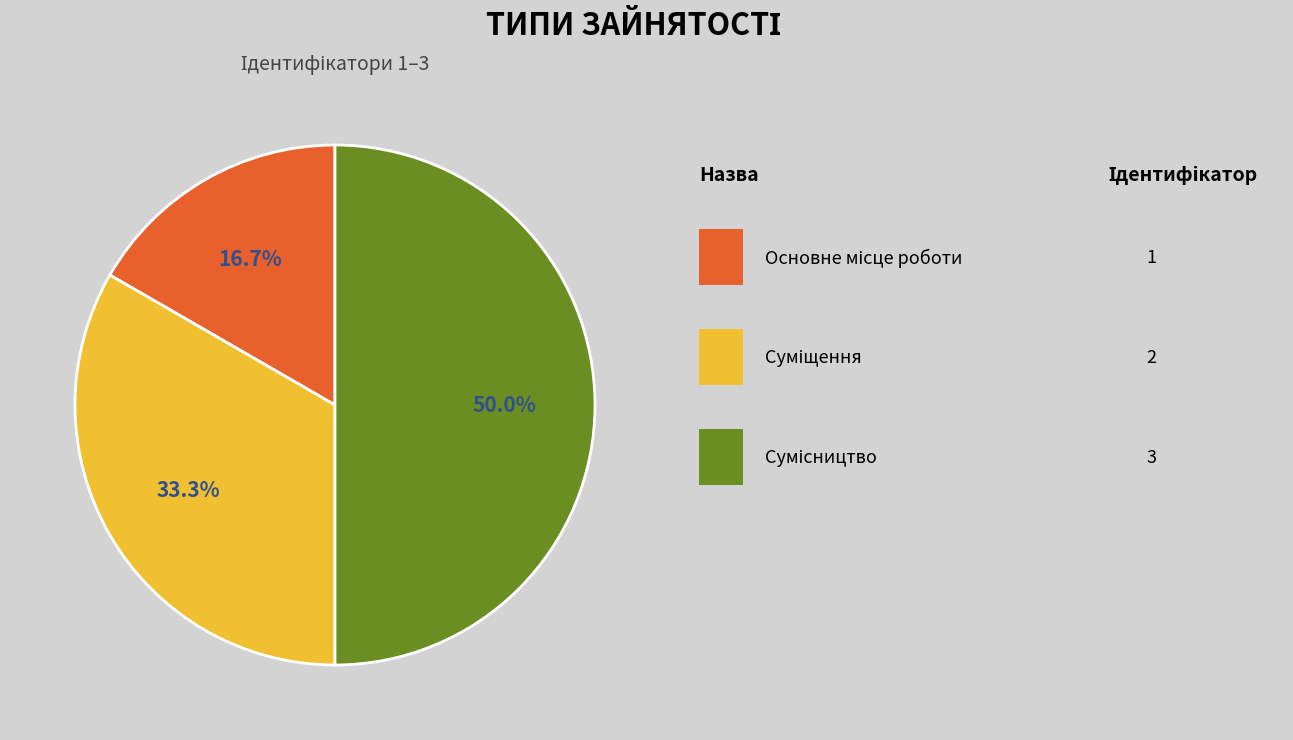

How many slices are in this pie chart?

3